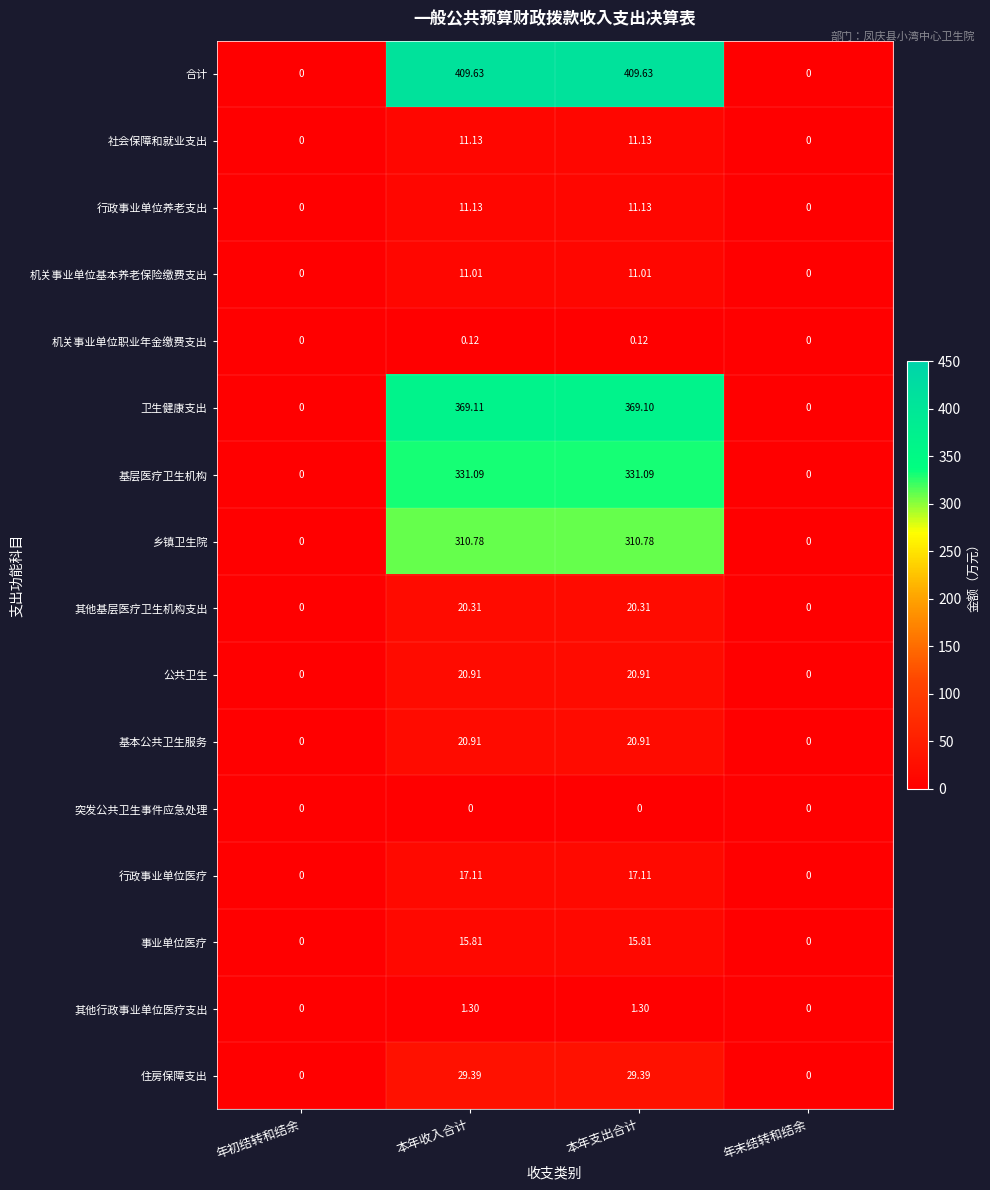

How many values in 卫生健康支出 are above zero?

2